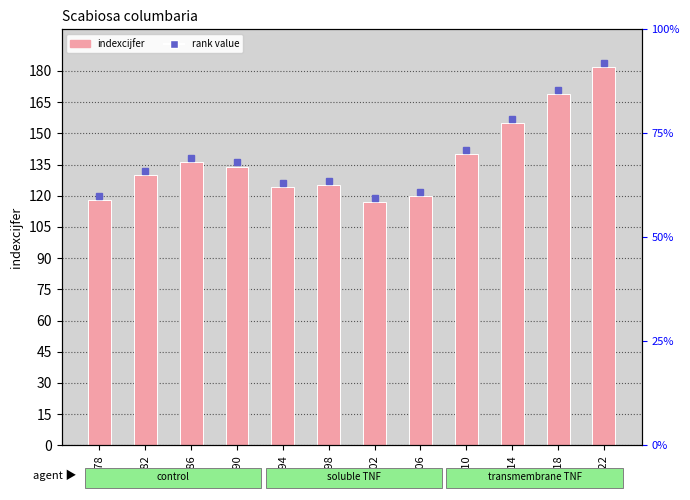

At which label is the value closest to 149?

2014